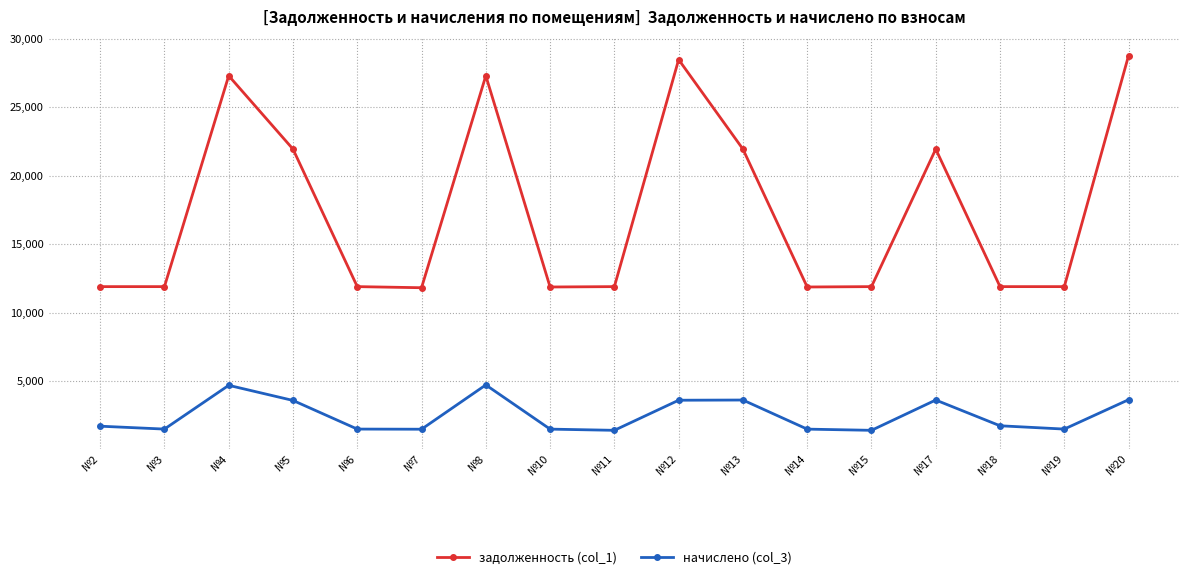

List the series in order of their overall mean, highest first.

задолженность (col_1), начислено (col_3)